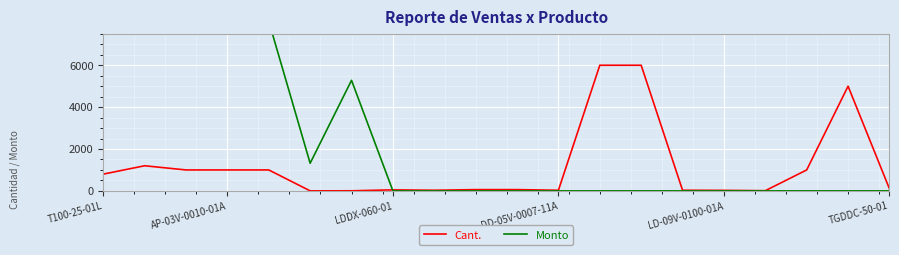

Reading left to right, what are all the values shown in this chart?

Cant.: 800	1200	1000	1000	1000	1	4	48	30	60	60	30	6000	6000	30	25	10	1000	5000	100
Monto: 17920	43260	12000	9800	8100	1320	5280	0	0	0	0	0	0	0	0	0	0	0	0	0